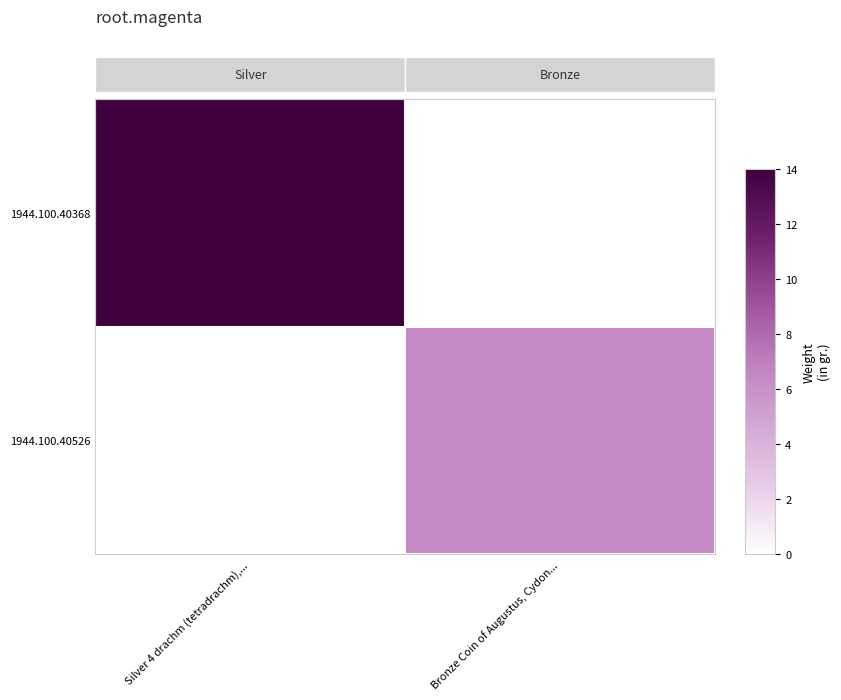

Which series has the largest total across all categories?

row_0